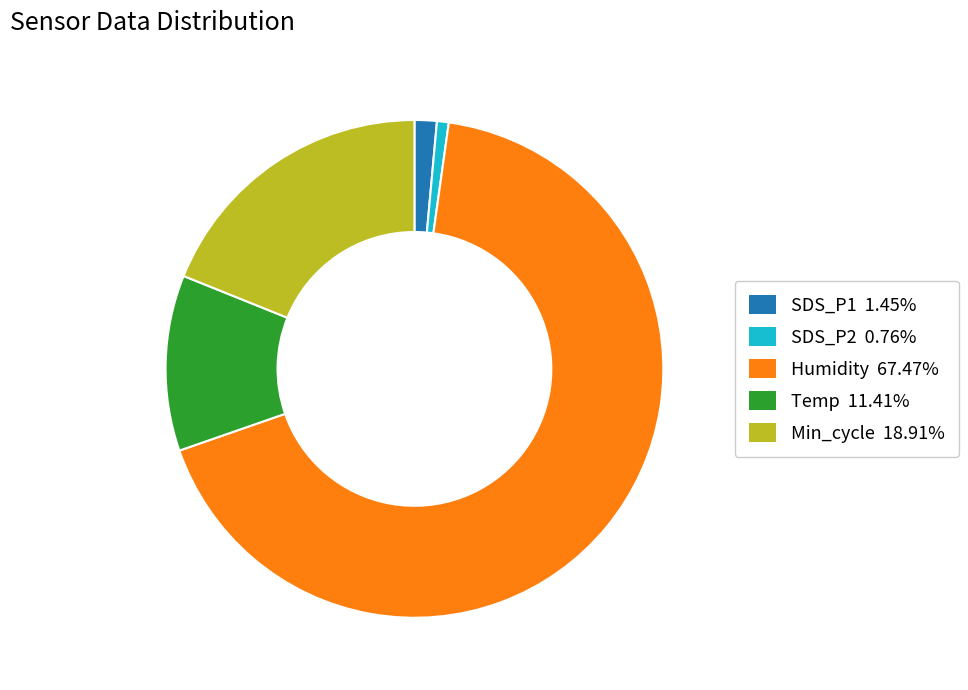

Does any single category account for the majority?

Yes